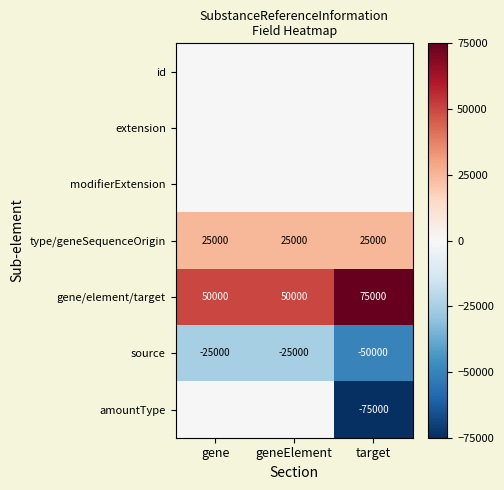

What is the maximum value for gene/element/target?

75000